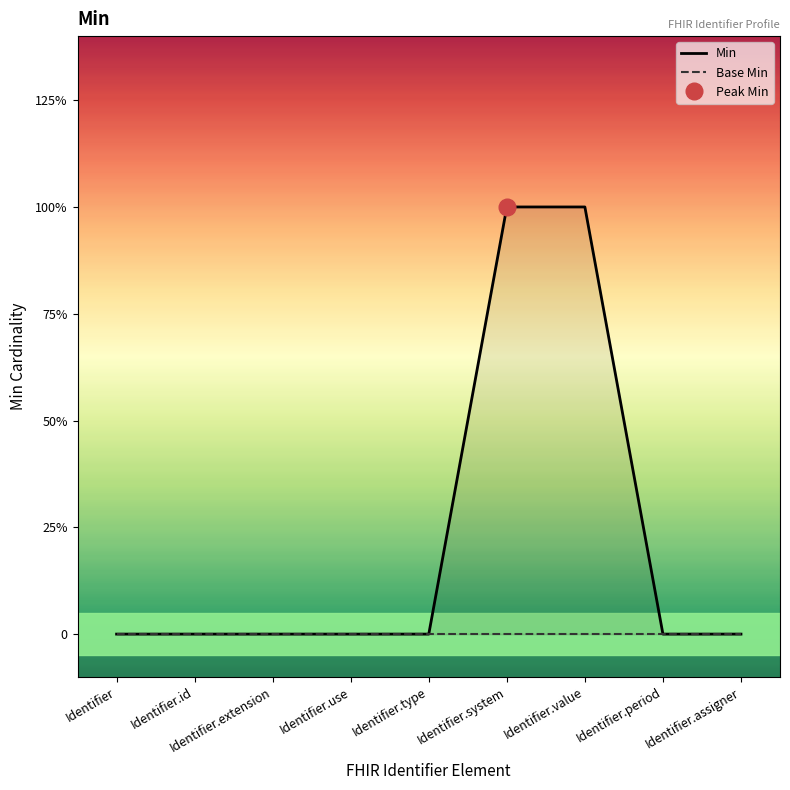

True or false: Base Min and Min cross at least once.

False